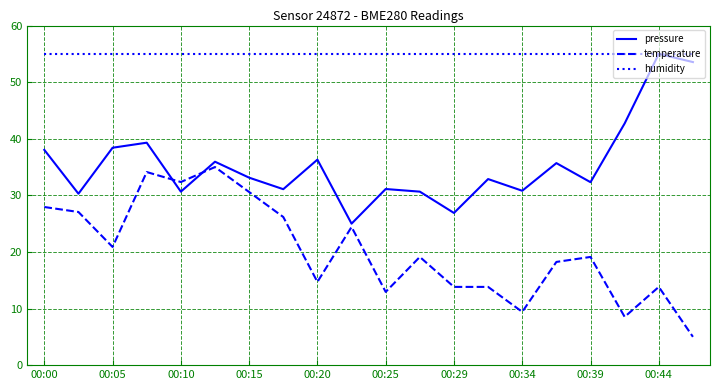

What is the greatest value displayed?

55.0